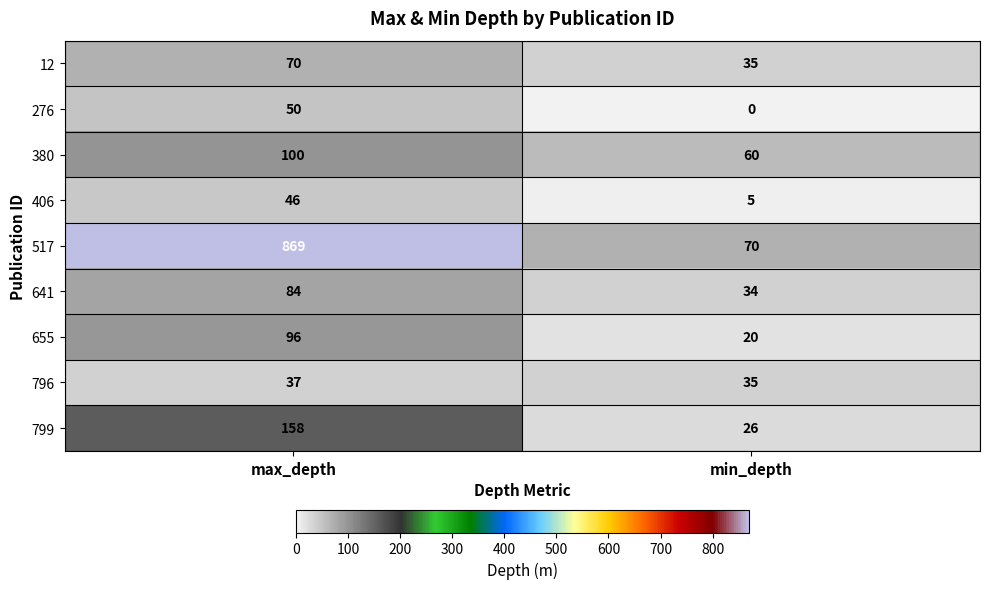

What is the total value across all series at max_depth?

1510